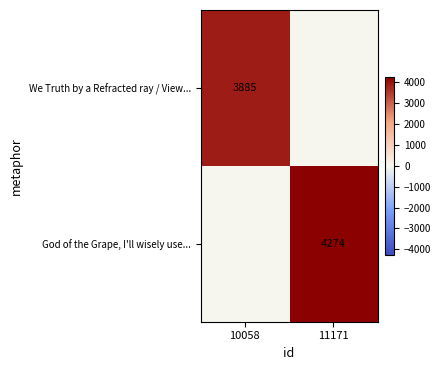

True or false: We Truth by a Refracted ray / View... has a value of 5345 at 10058.

False